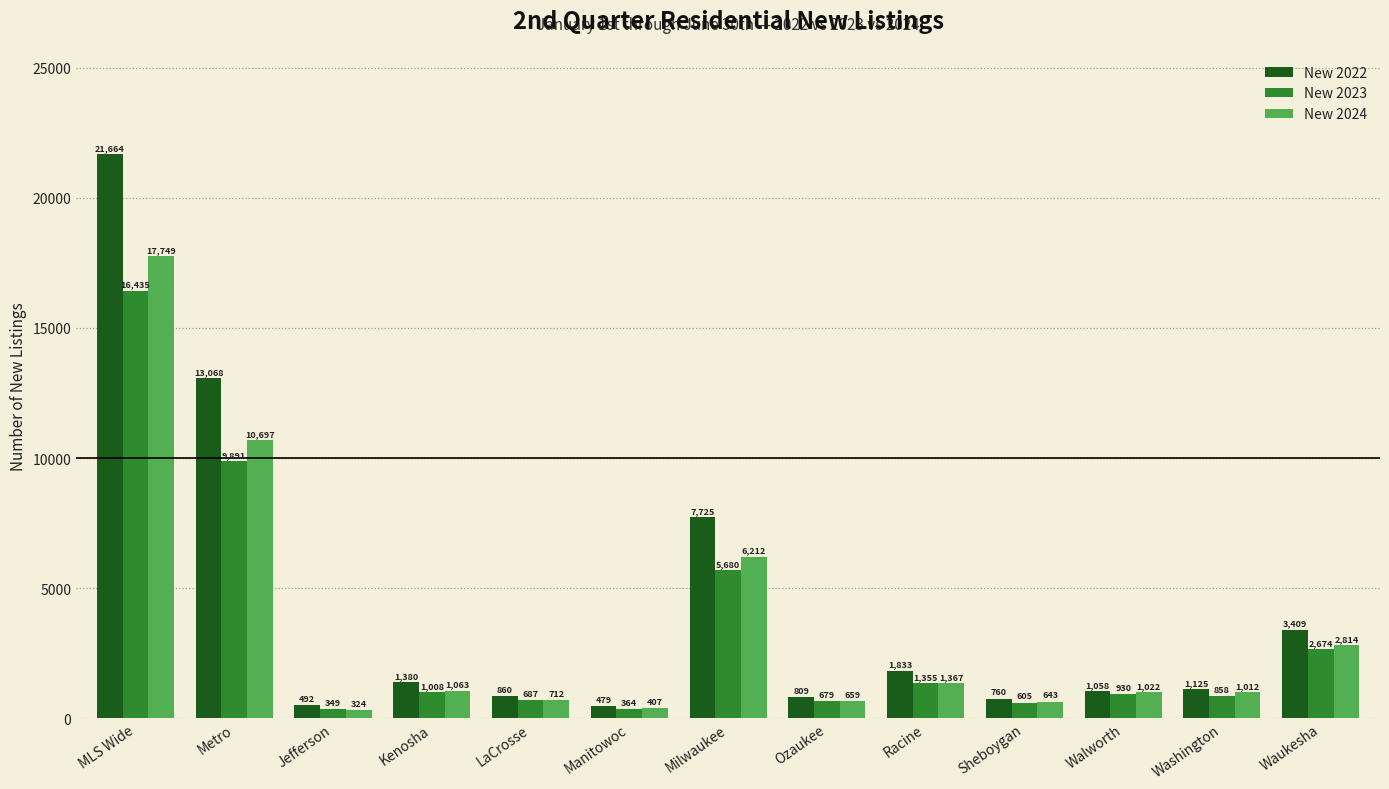

Which label corresponds to the largest value in the chart?

MLS Wide